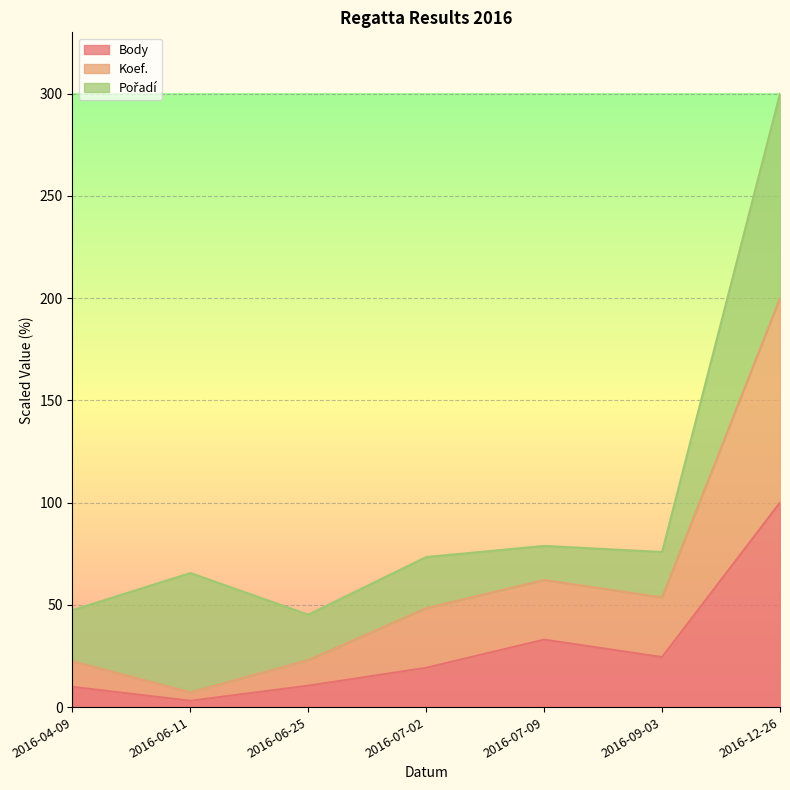

How many values in the Body series are below 19?

3